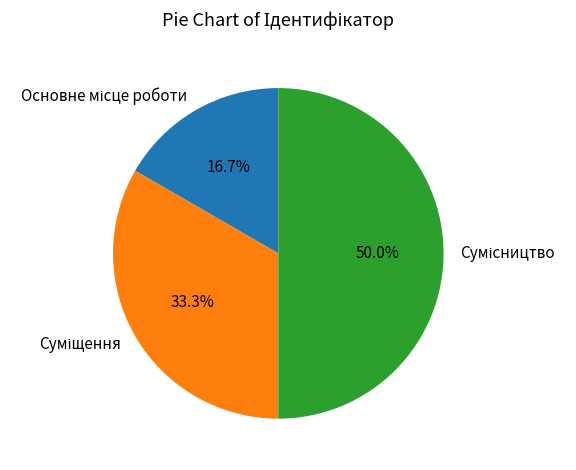

How many segments does this pie chart have?

3